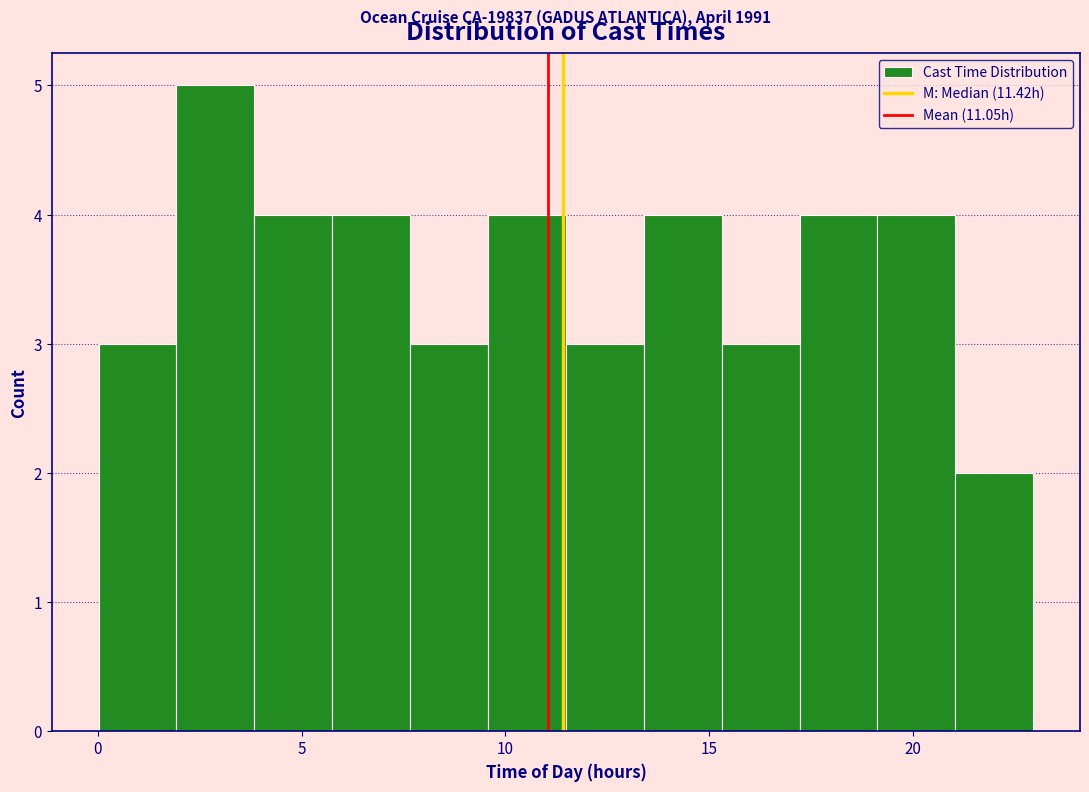

Read against the x-axis, roughly where is the centre of the tallest bar?

3.0